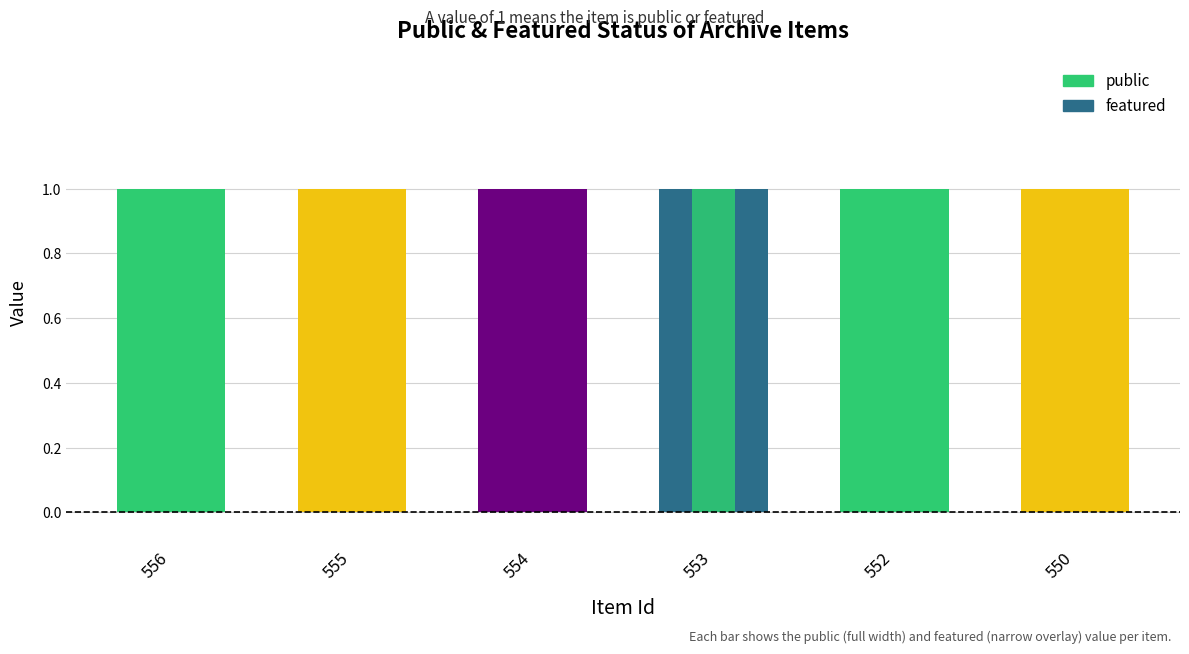

How many bars are there in each group?

2